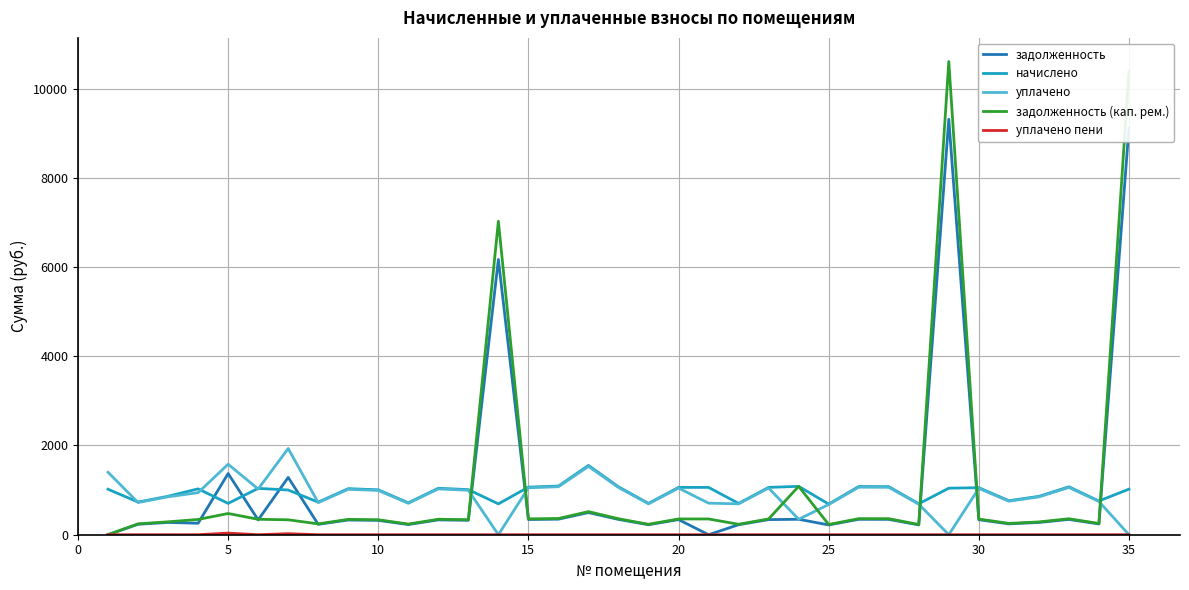

Does the chart display data point markers on the line(s)?

No